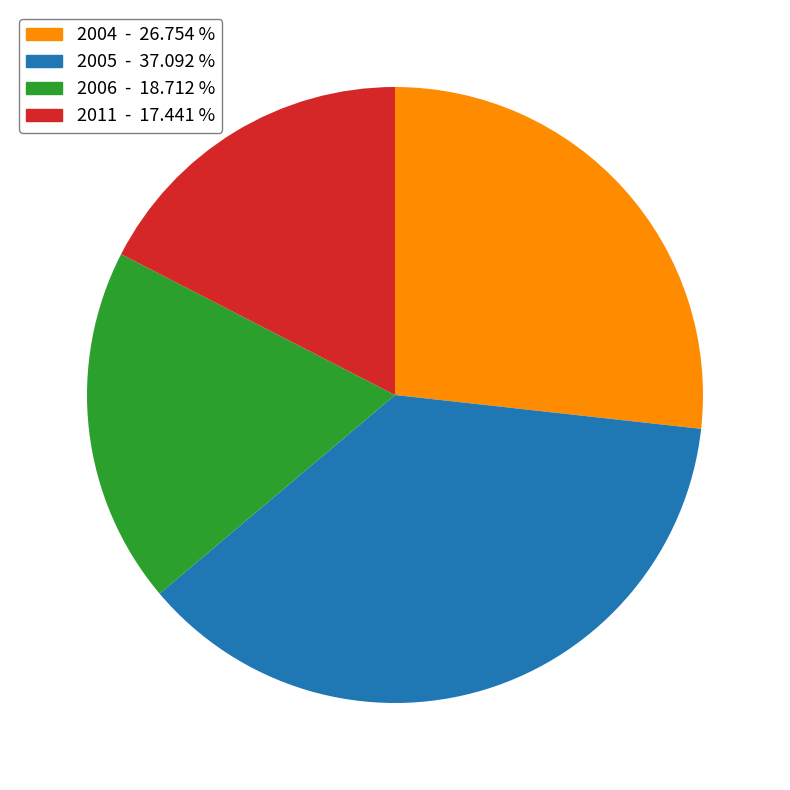

Does any single category account for the majority?

No